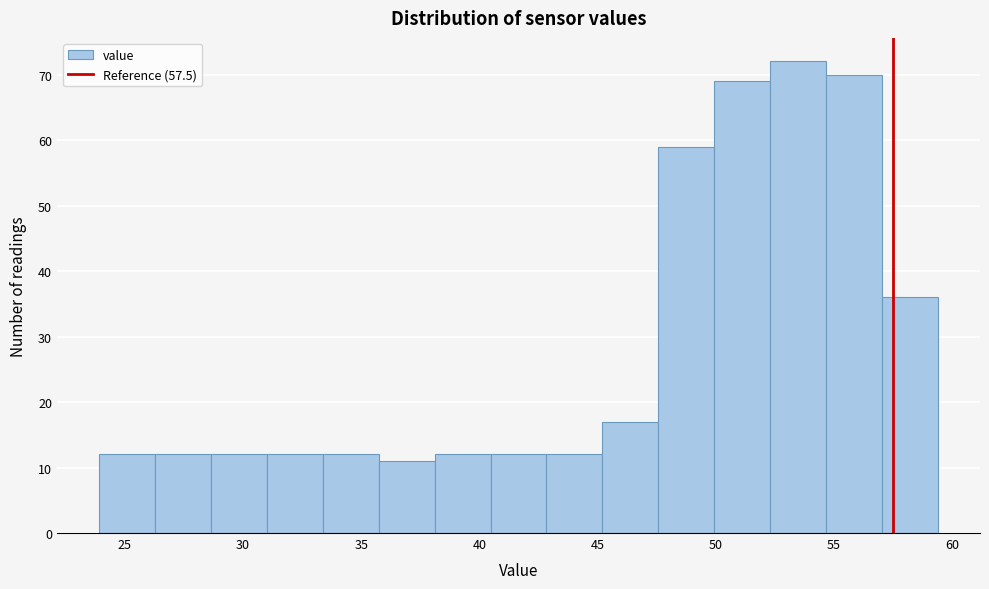

How tall is the bar that spans 43.0 to 45.0 on the x-axis? Neither the bar edges nor the heights are printed on the chart, so give them approximately, as read against the axes.

12